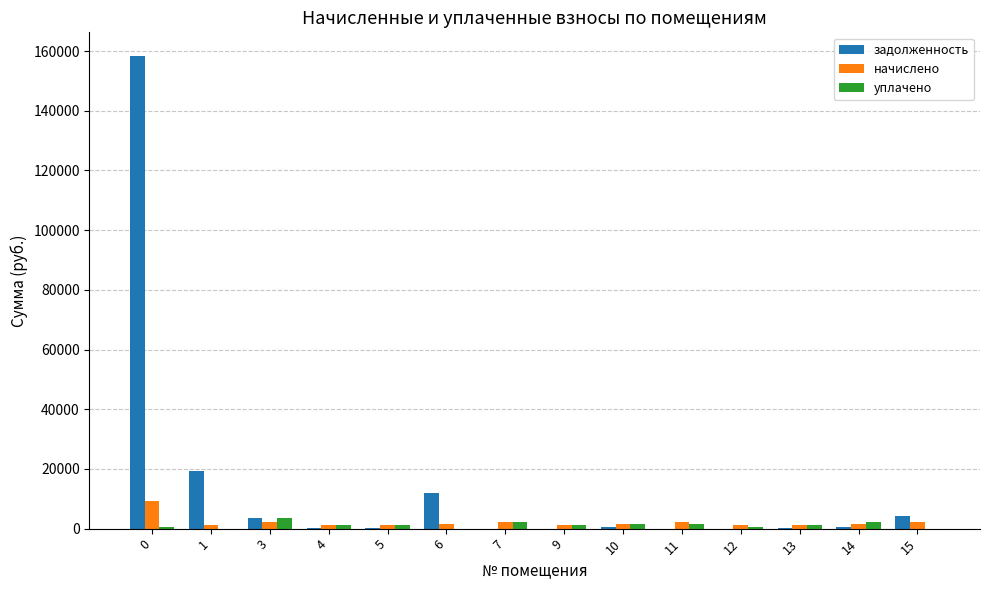

Which series has the largest total across all categories?

задолженность